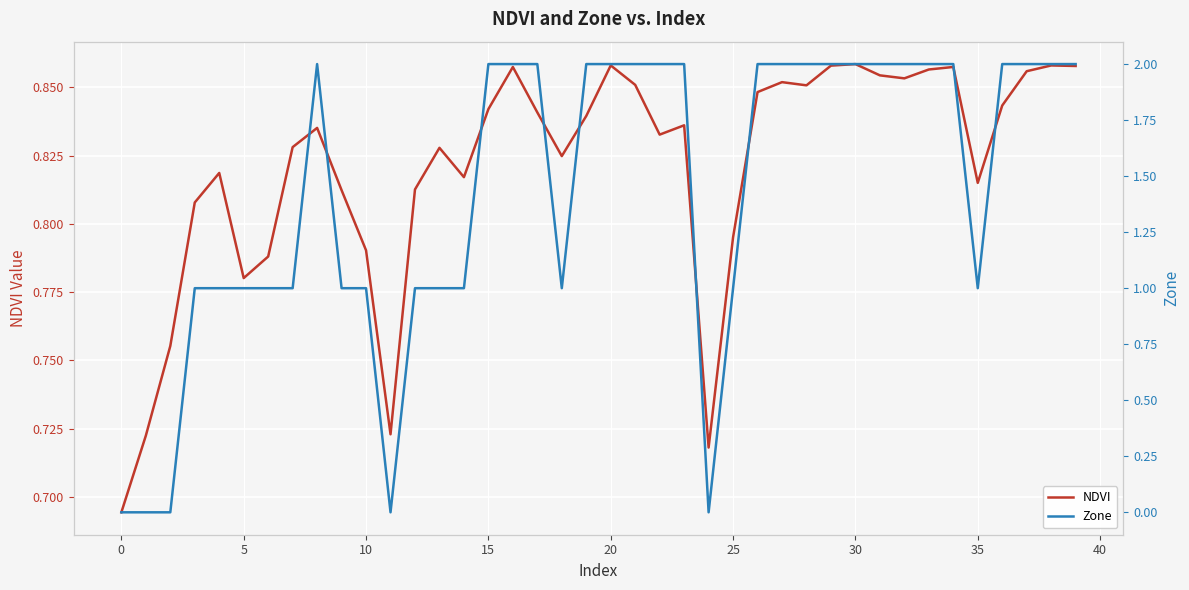

True or false: NDVI has a value of 1.3 at 21.

False